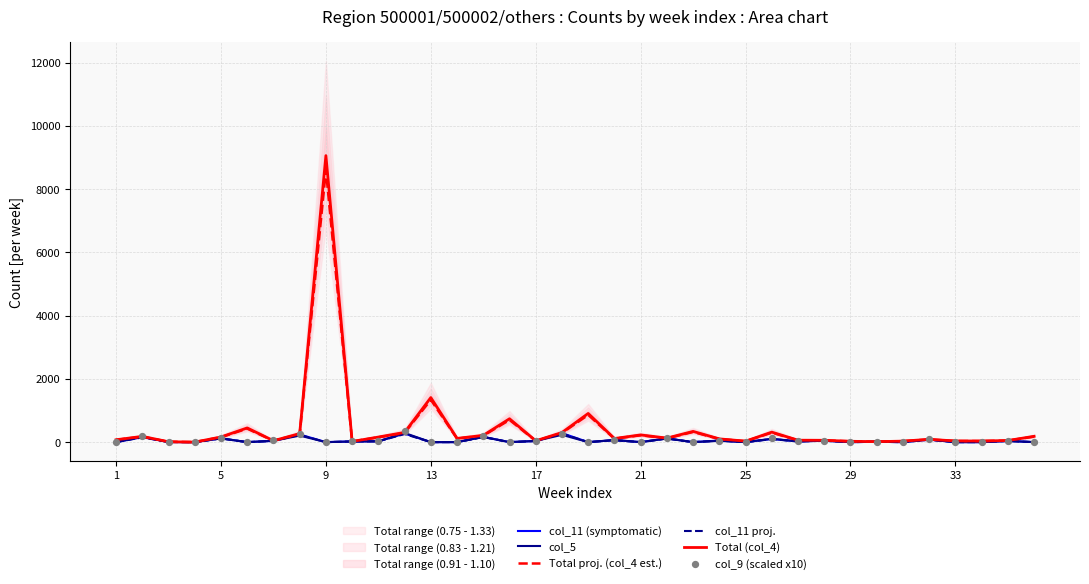

Which series reaches the maximum Y coordinate?

Total (col_4)